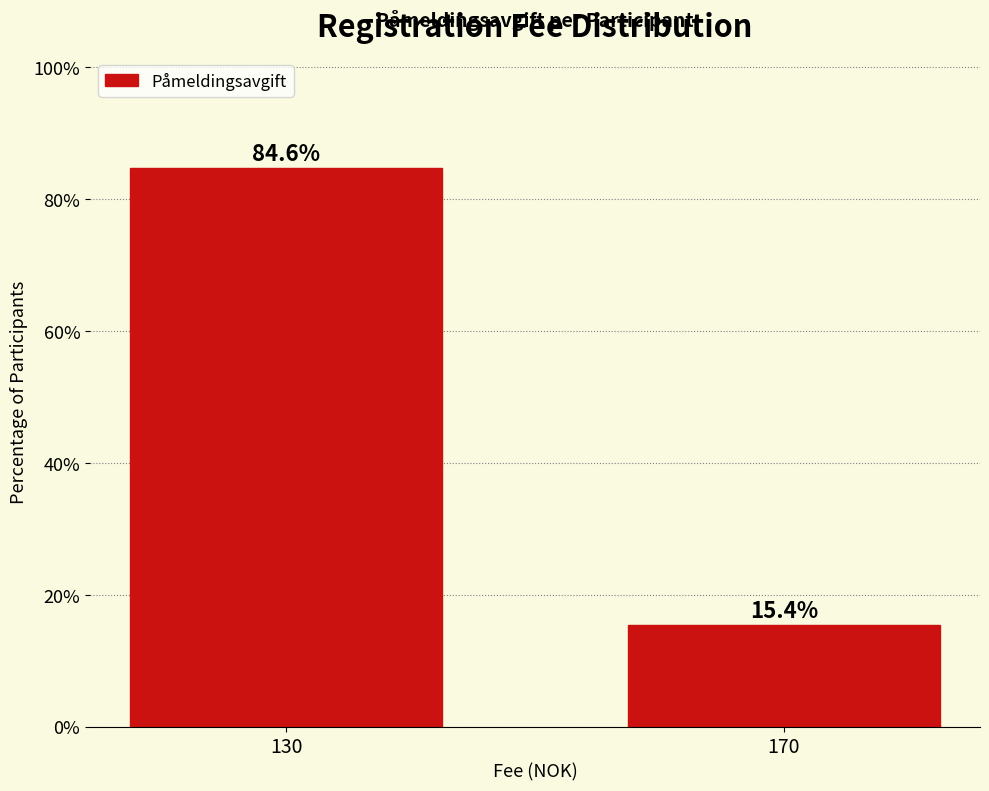

Reading right to left, transcribe all the data shown in this chart.

170=15.4	130=84.6